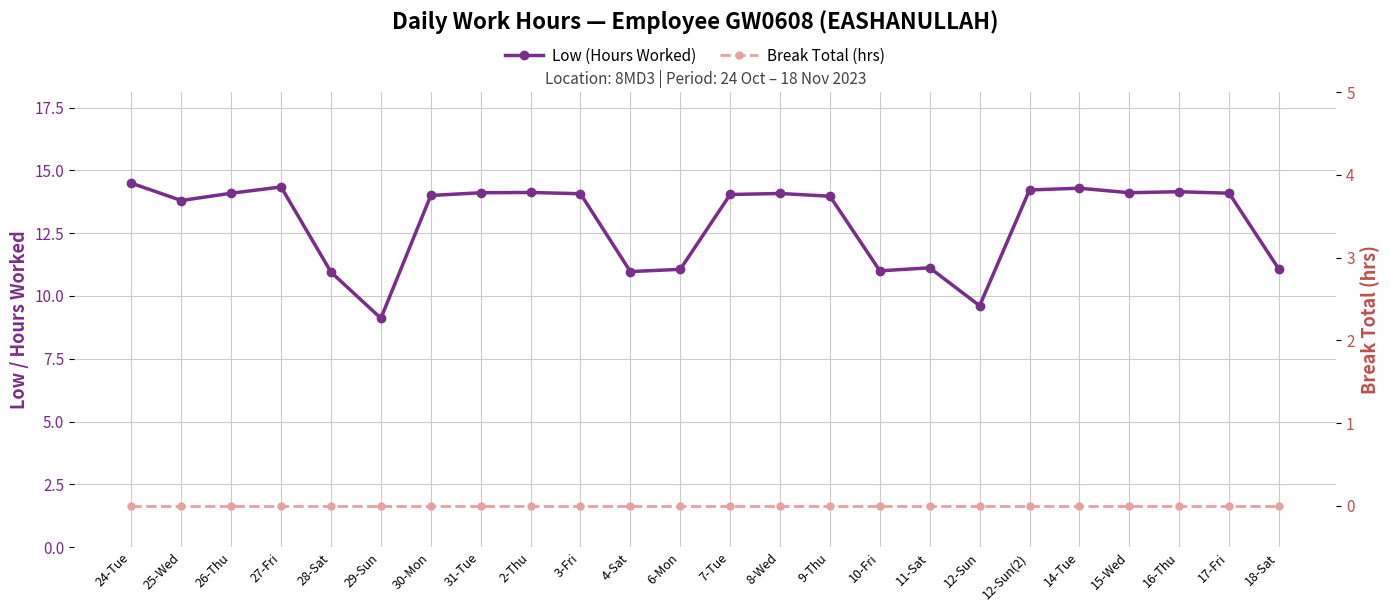

What is the maximum value shown in the chart?

14.5